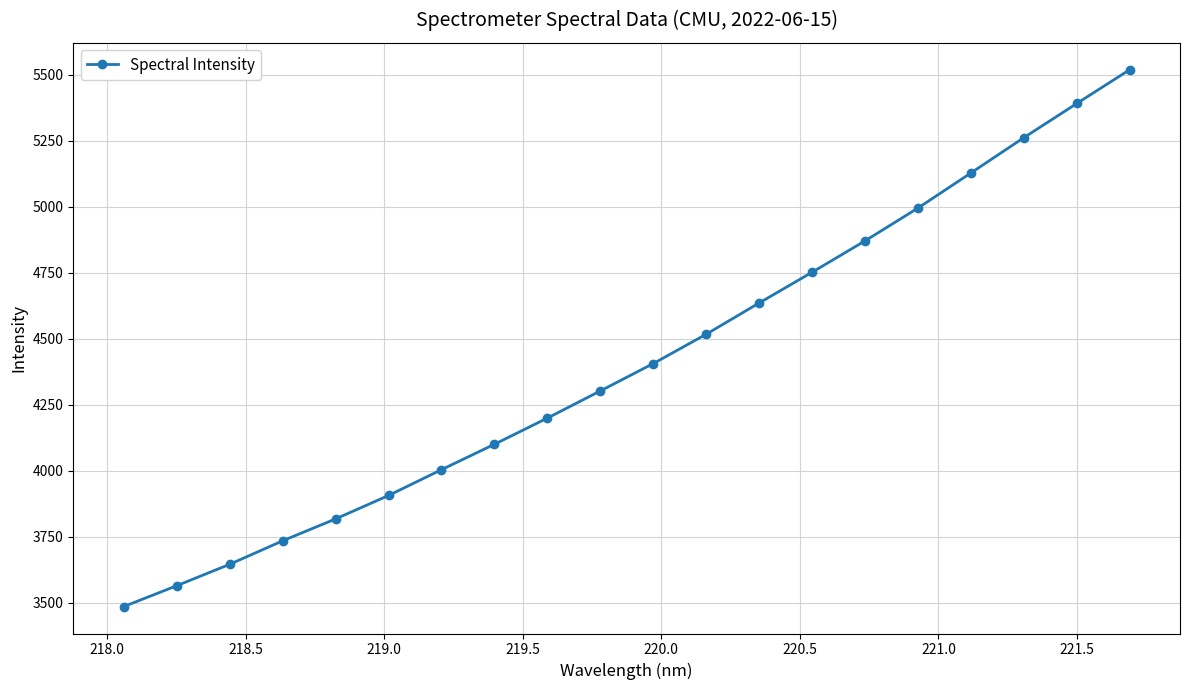

True or false: the data has more than 1 interior local peaks.

False